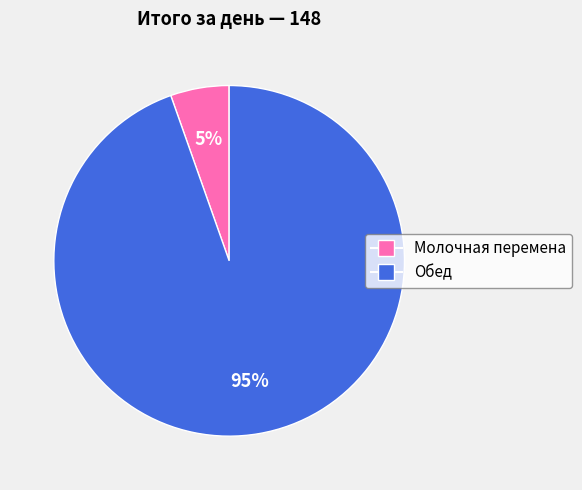

Is Обед the majority of the pie?

Yes